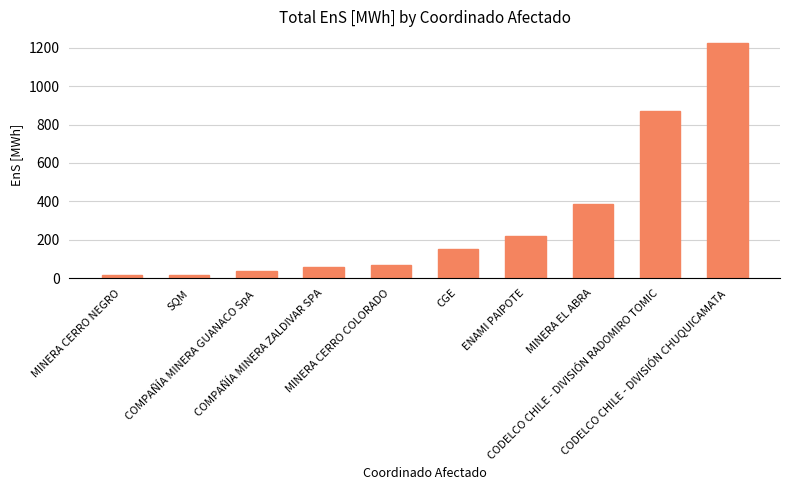

What is the difference between the maximum and minimum values?

1207.7